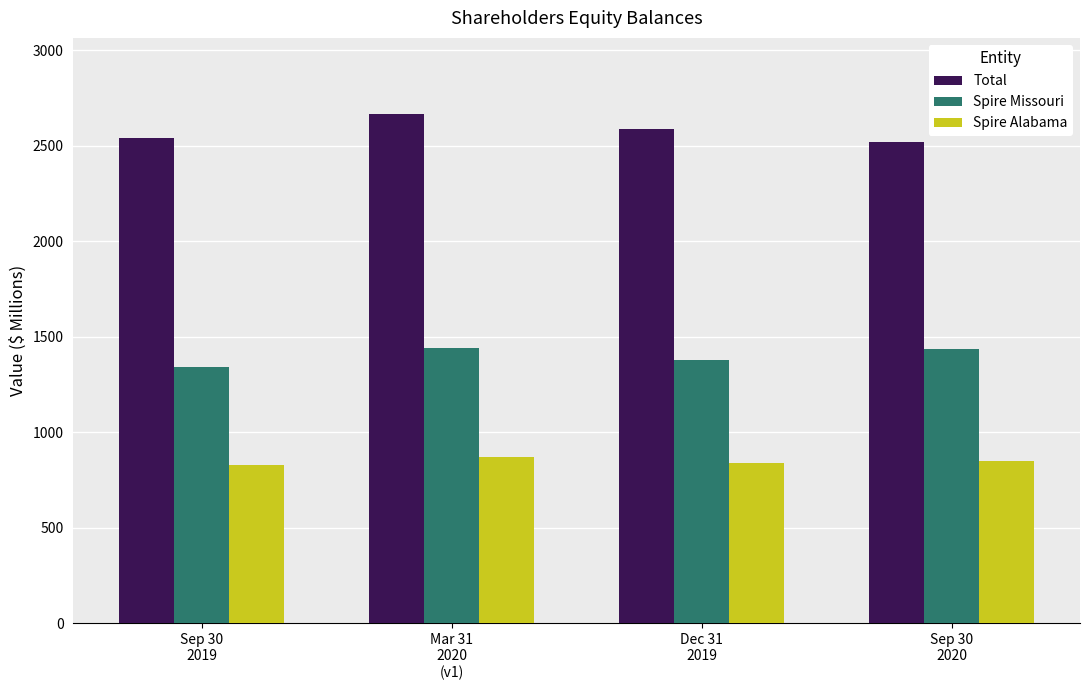

What is the approximate value of Spire Alabama at Mar 31
2020
(v1)?

869.0